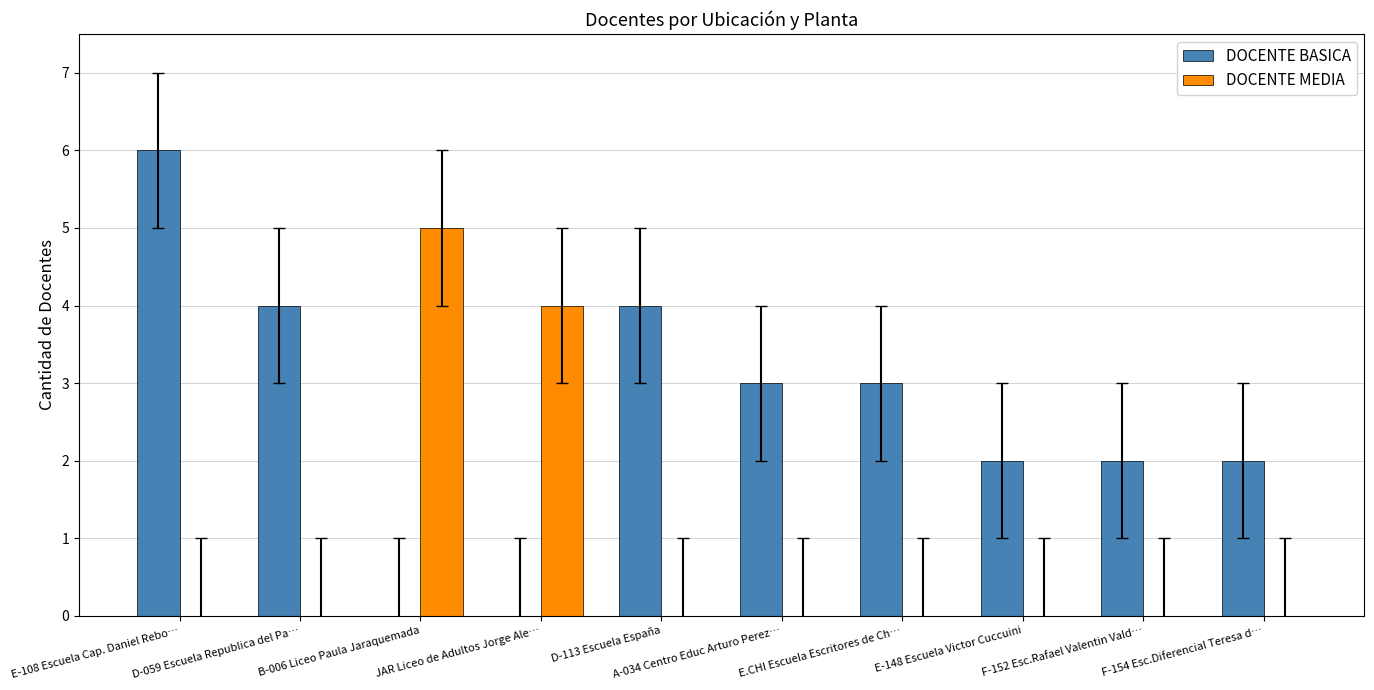

Which series has the largest total across all categories?

DOCENTE BASICA